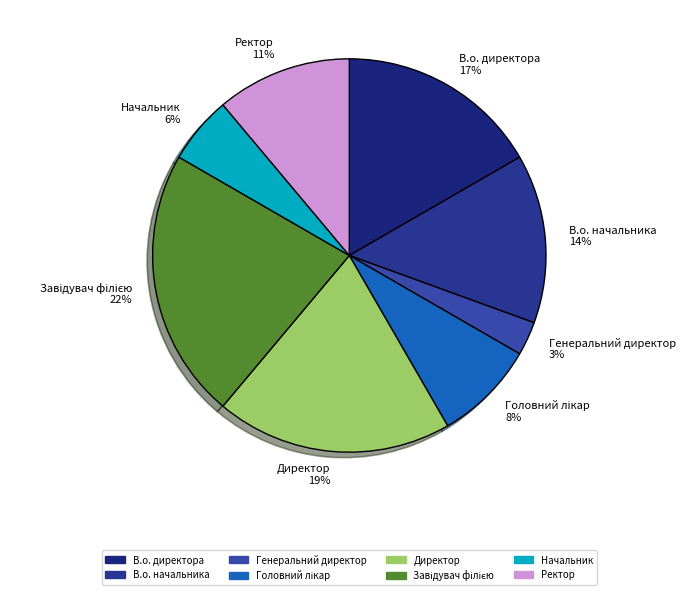

Between Начальник 6% and Ректор 11%, which is larger?

Ректор 11%